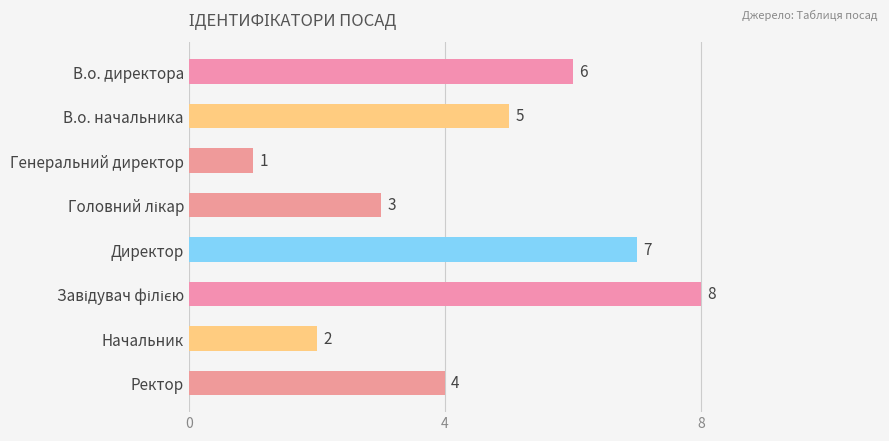

How many categories are shown in the chart?

8